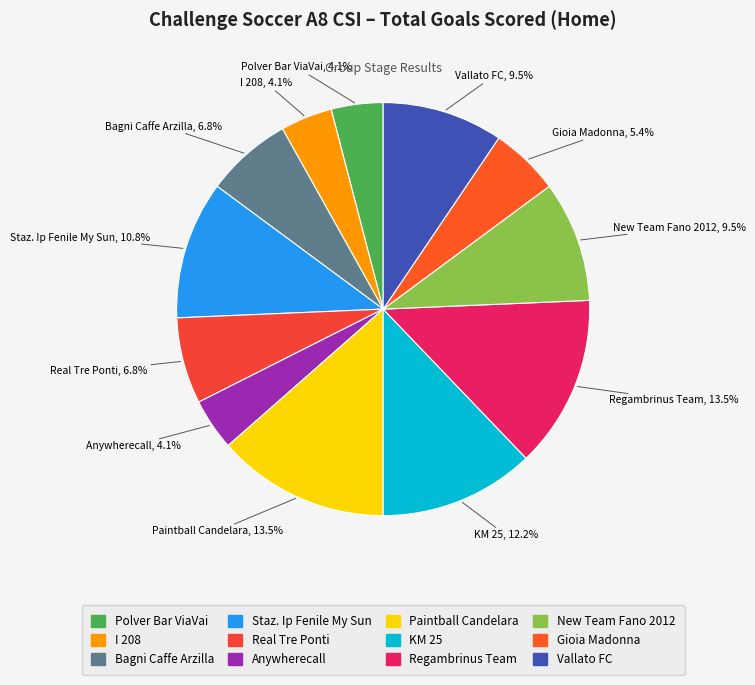

Which has a higher value, Anywherecall or Bagni Caffe Arzilla?

Bagni Caffe Arzilla